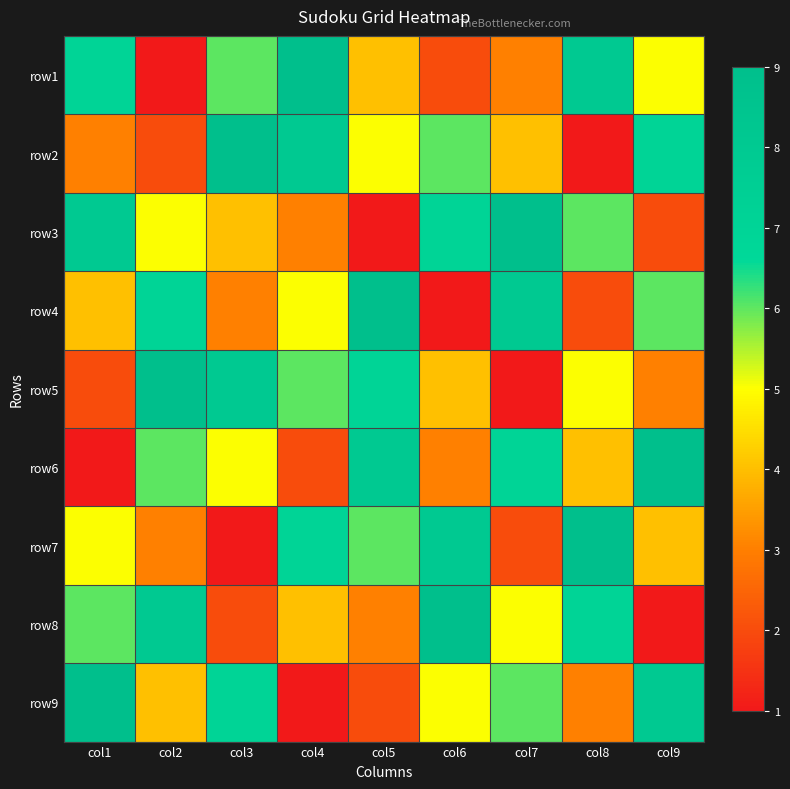

What is the total value across all series at col3?

45